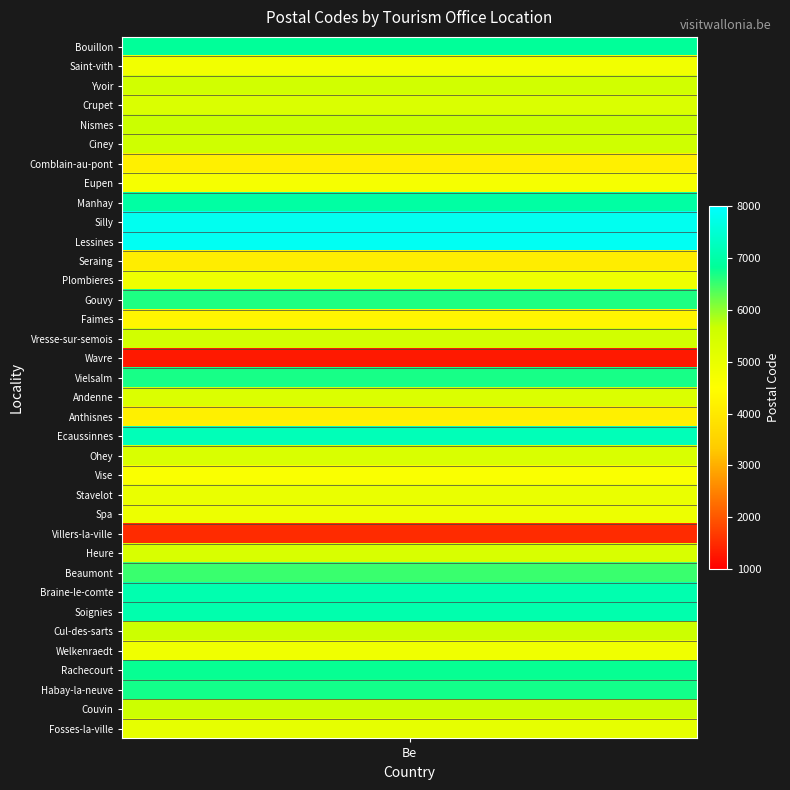

What is the sum of all values?

197463